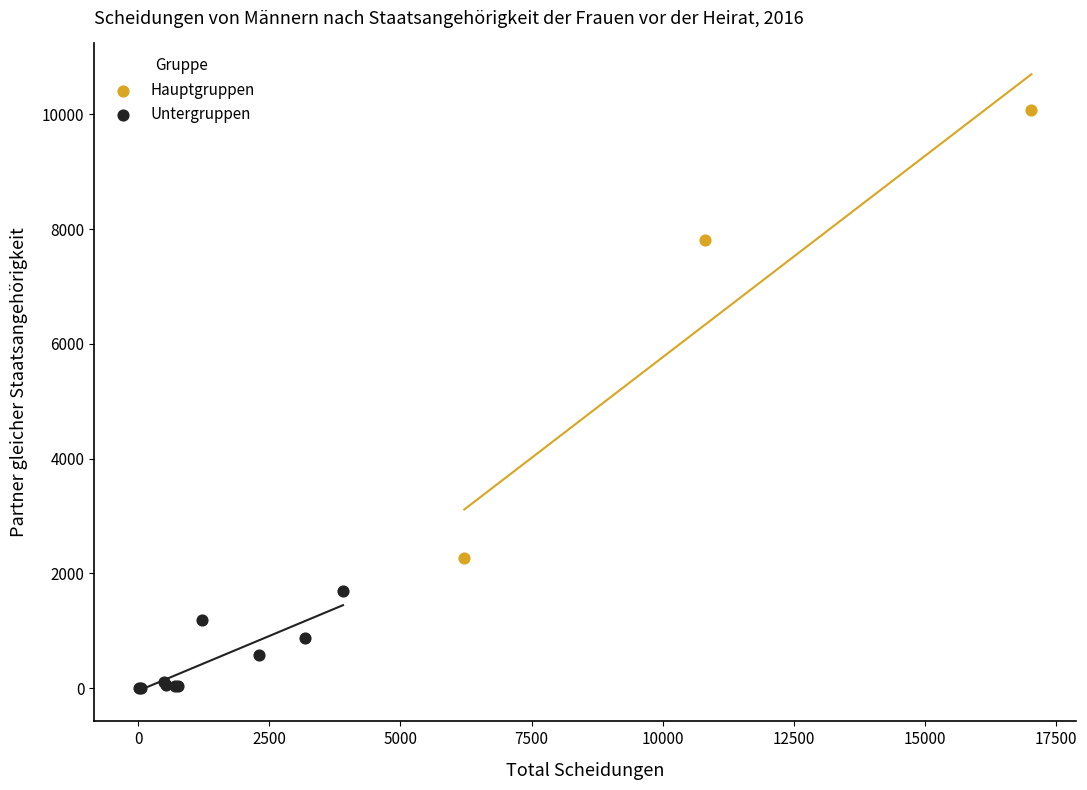

Which series reaches the maximum Y coordinate?

Hauptgruppen